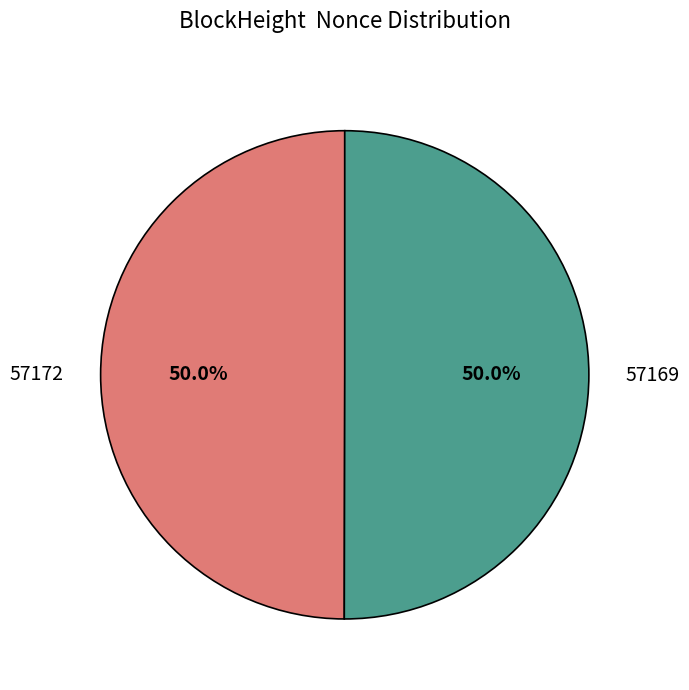

Combined, do 57172 and 57169 account for over 50%?

Yes